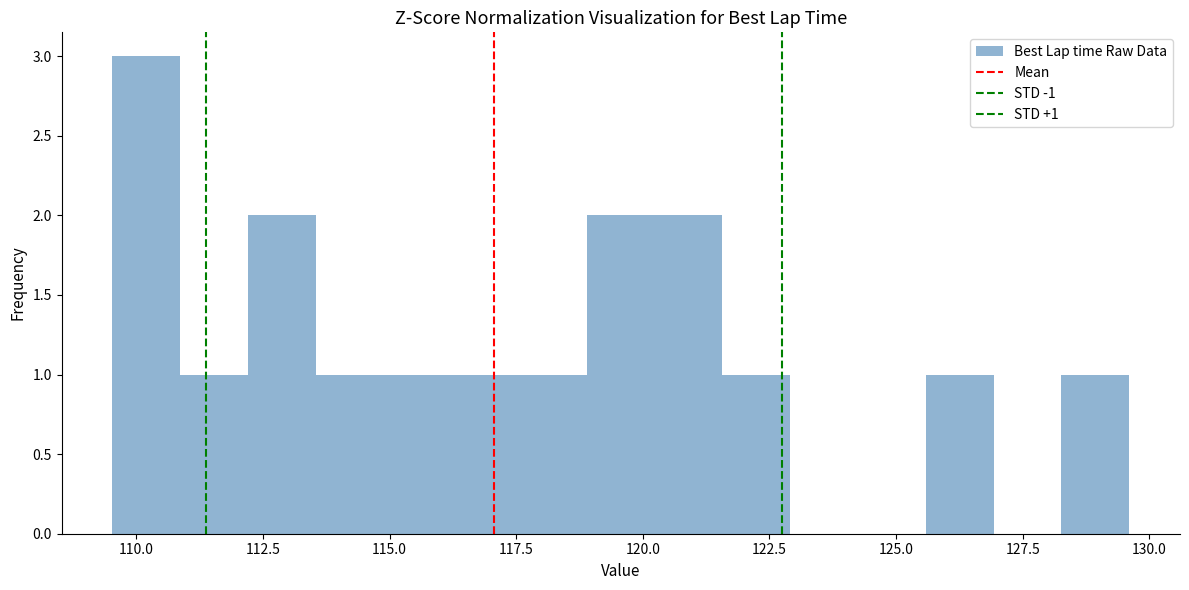

Read against the x-axis, roughly where is the centre of the tallest bar?

110.0